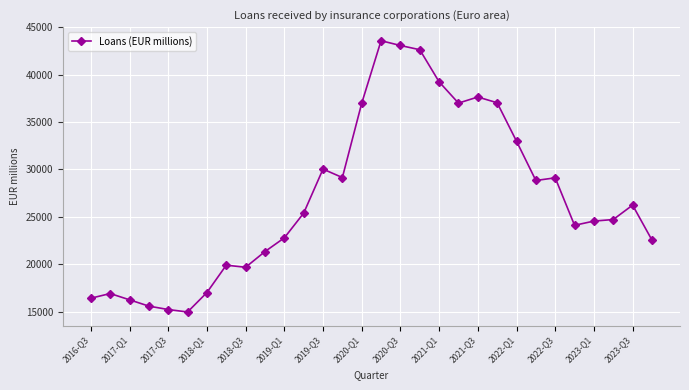

What is the value of the 24th point from the left?

28838.4